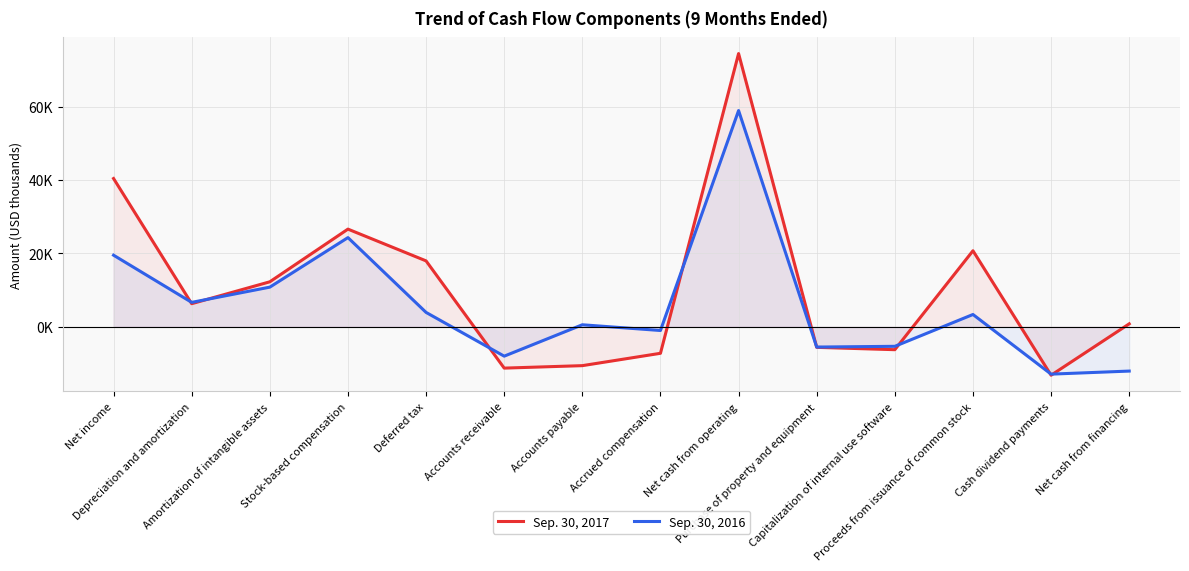

What position from the right is Accrued compensation?

7